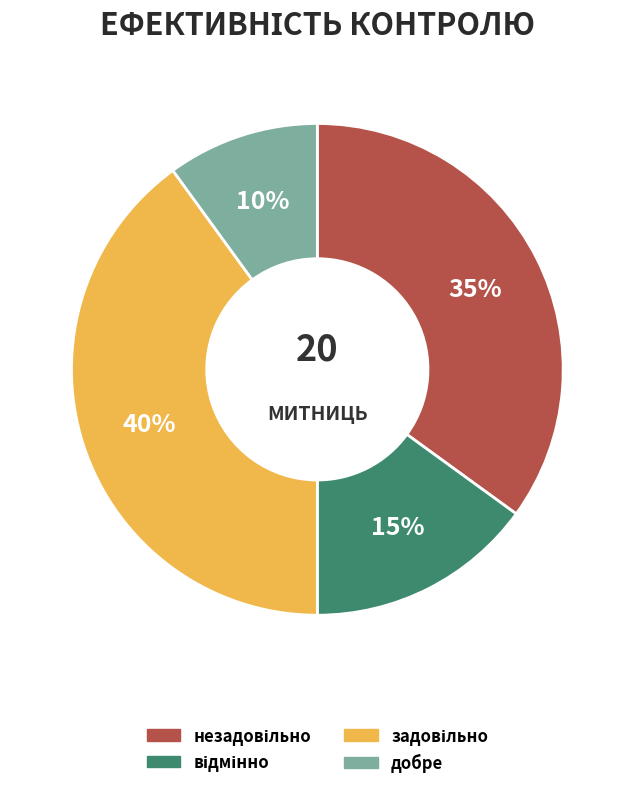

What percentage is the добре slice, to the nearest percent?

10%